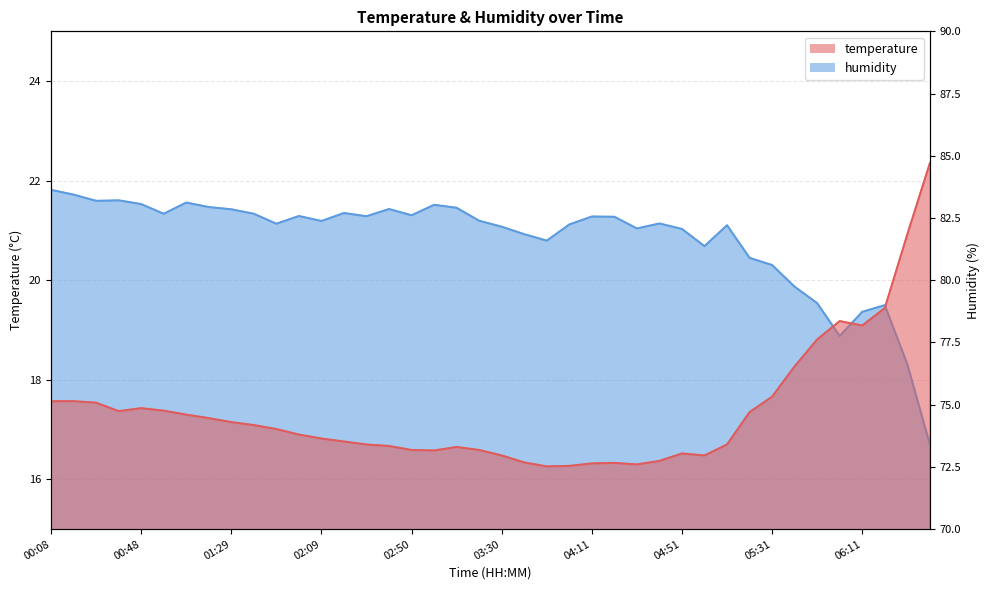

After their last crossing, which series has the higher values: temperature or humidity?

temperature